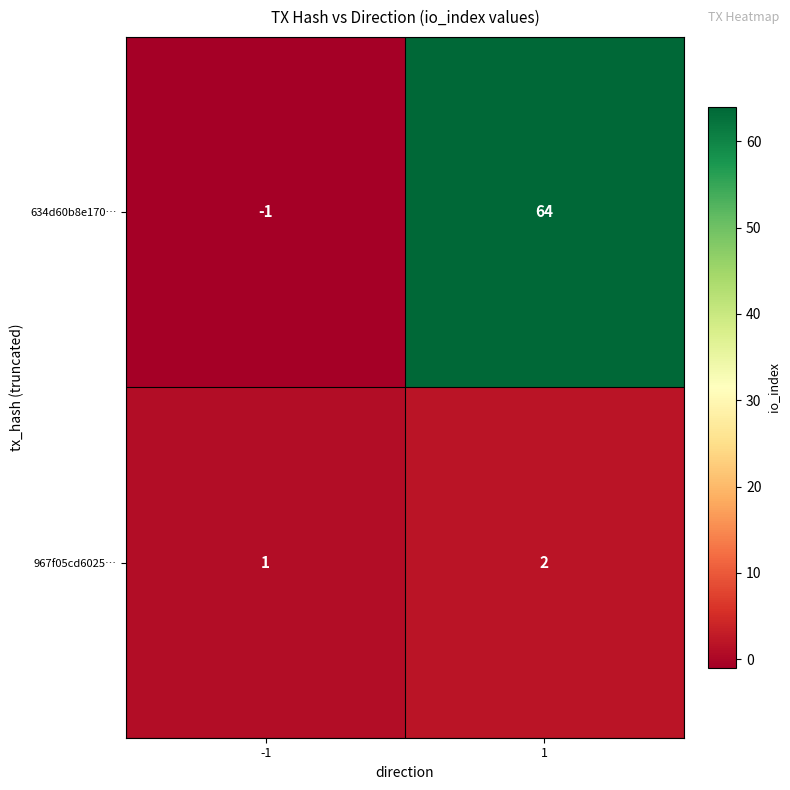

Between -1 and 1, which series saw the biggest shift?

634d60b8e170…